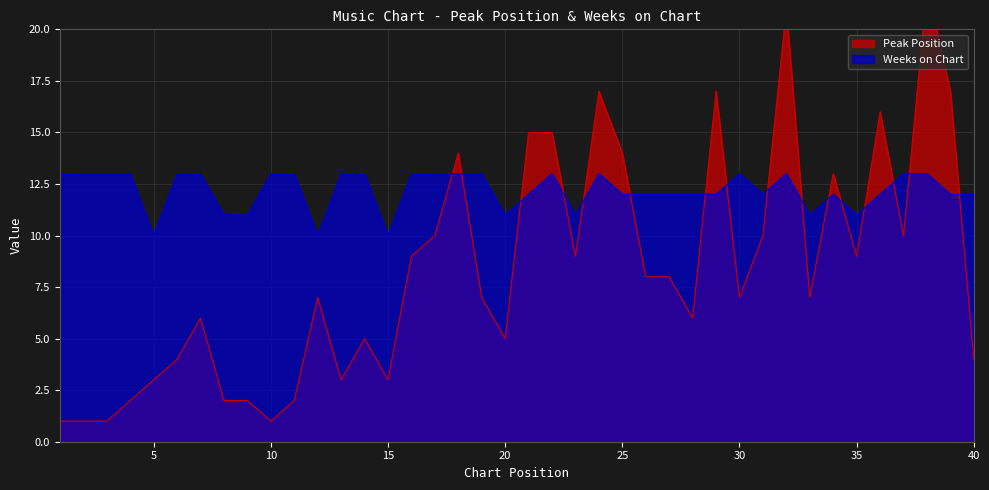

True or false: Peak Position has a value of 17 at 39.

True